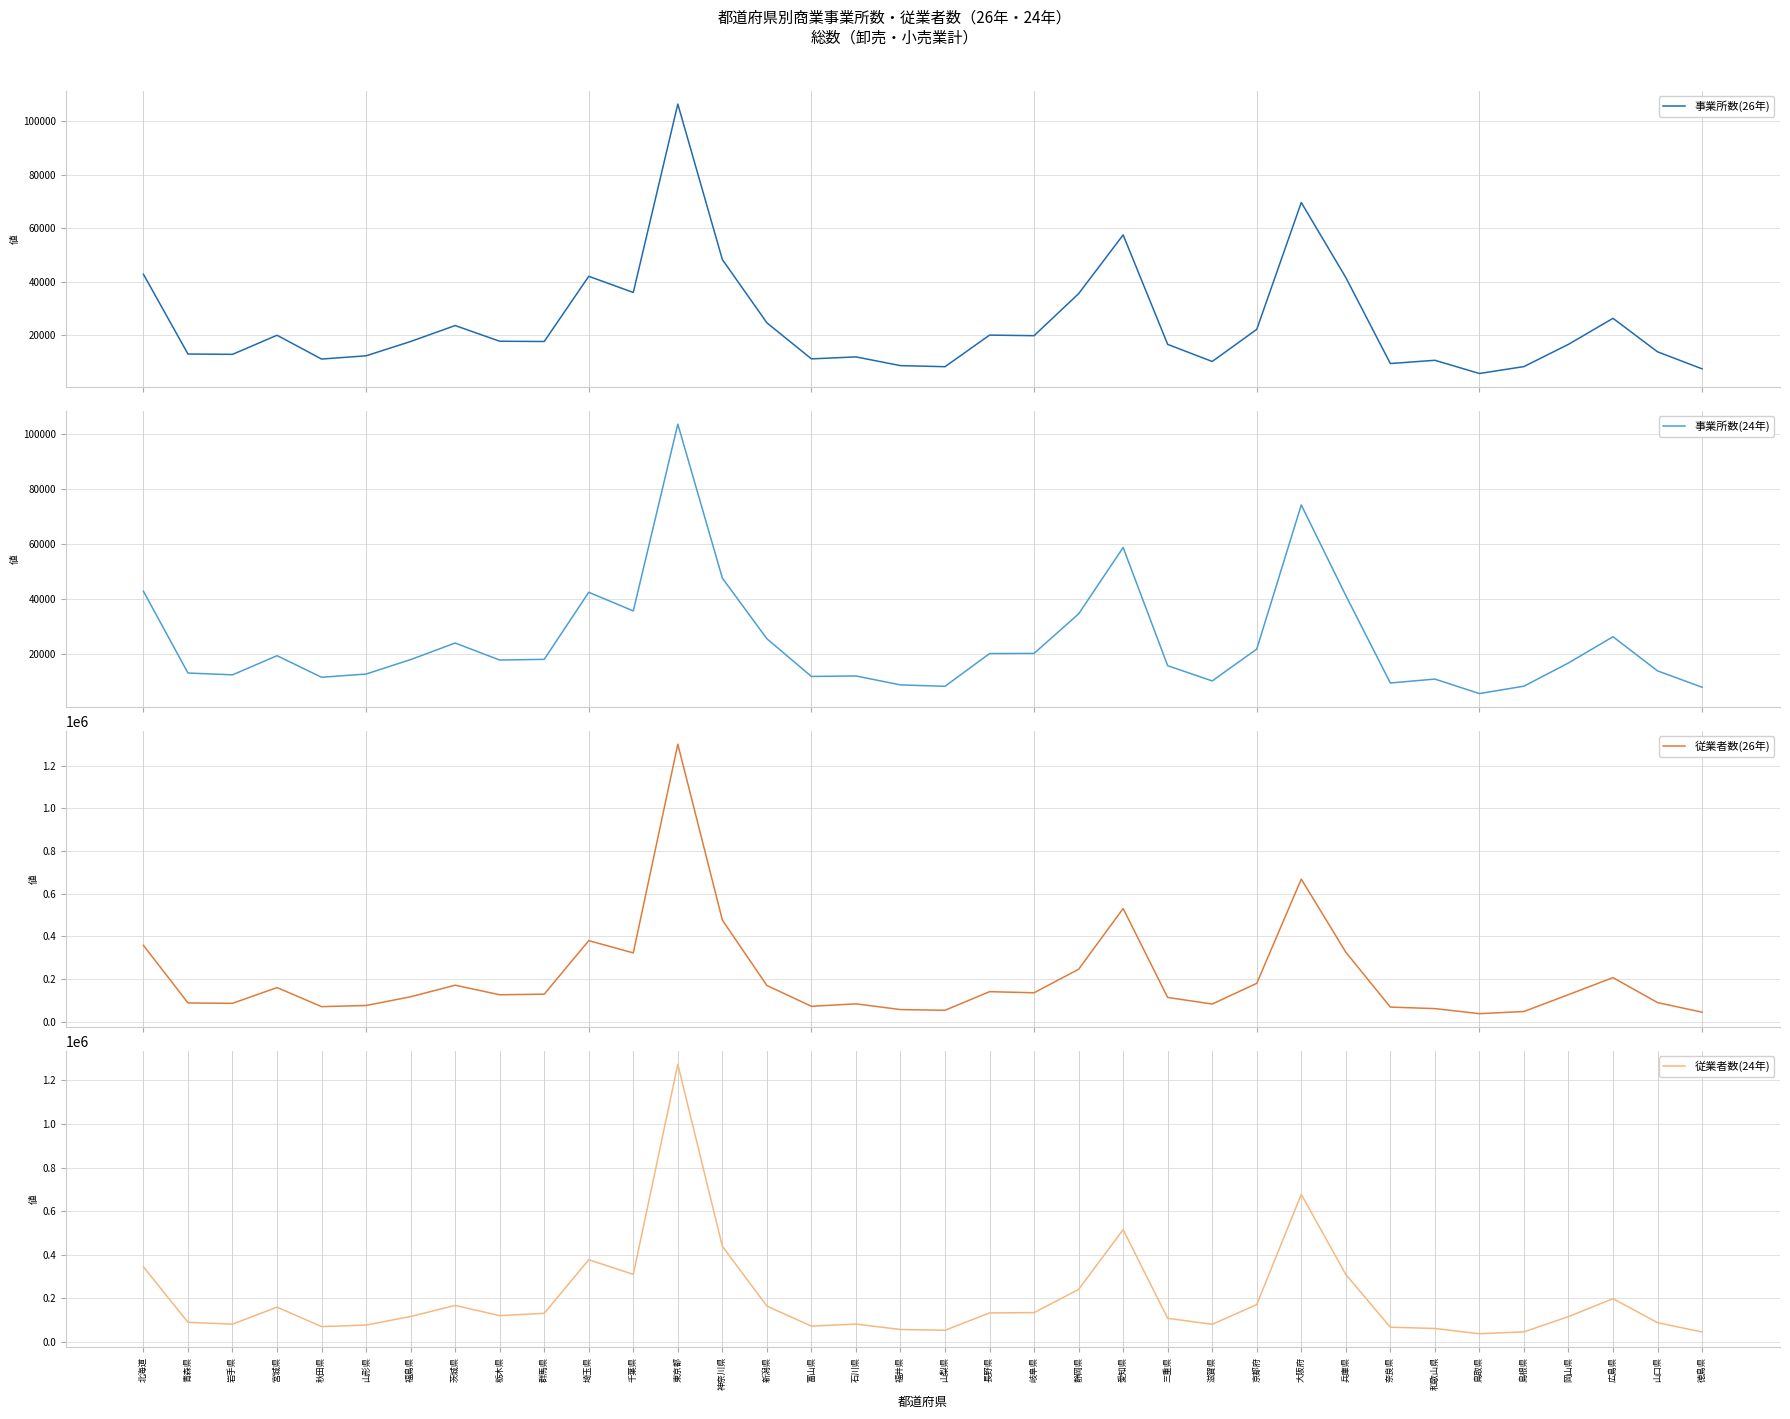

True or false: 従業者数(26年) has a value of 71787 at 山梨県.

False